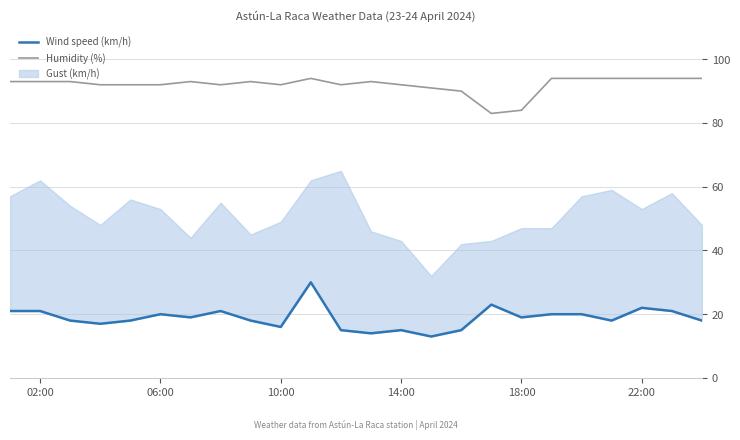

True or false: Humidity (%) and Wind speed (km/h) cross at least once.

False